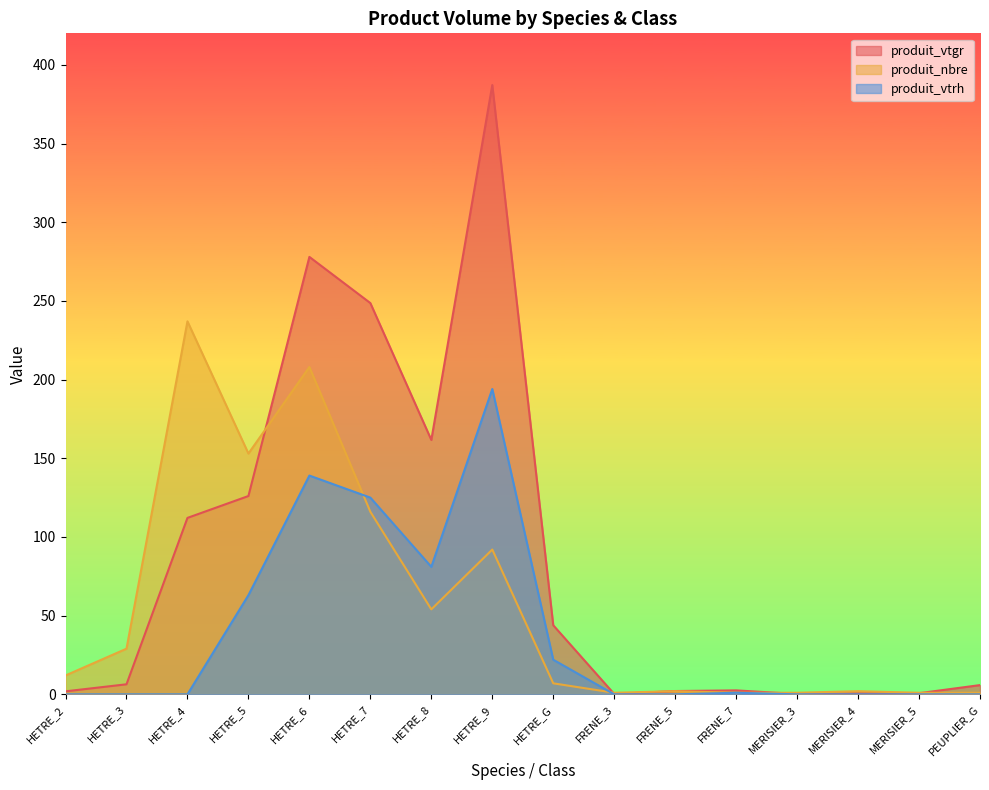

Reading left to right, what are all the values shown in this chart?

produit_vtgr: HETRE_2=1.9	HETRE_3=6.4	HETRE_4=112.1	HETRE_5=126.0	HETRE_6=277.9	HETRE_7=248.6	HETRE_8=161.6	HETRE_9=387.1	HETRE_G=43.9	FRENE_3=0.2	FRENE_5=2.1	FRENE_7=2.5	MERISIER_3=0.2	MERISIER_4=0.6	MERISIER_5=0.7	PEUPLIER_G=5.9
produit_nbre: HETRE_2=12.0	HETRE_3=29.0	HETRE_4=237.0	HETRE_5=153.0	HETRE_6=208.0	HETRE_7=116.0	HETRE_8=54.0	HETRE_9=92.0	HETRE_G=7.0	FRENE_3=1.0	FRENE_5=2.0	FRENE_7=1.0	MERISIER_3=1.0	MERISIER_4=2.0	MERISIER_5=1.0	PEUPLIER_G=1.0
produit_vtrh: HETRE_2=0.0	HETRE_3=0.0	HETRE_4=0.0	HETRE_5=63.0	HETRE_6=139.0	HETRE_7=125.0	HETRE_8=81.0	HETRE_9=194.0	HETRE_G=22.0	FRENE_3=0.0	FRENE_5=0.0	FRENE_7=1.0	MERISIER_3=0.0	MERISIER_4=0.0	MERISIER_5=0.0	PEUPLIER_G=0.0